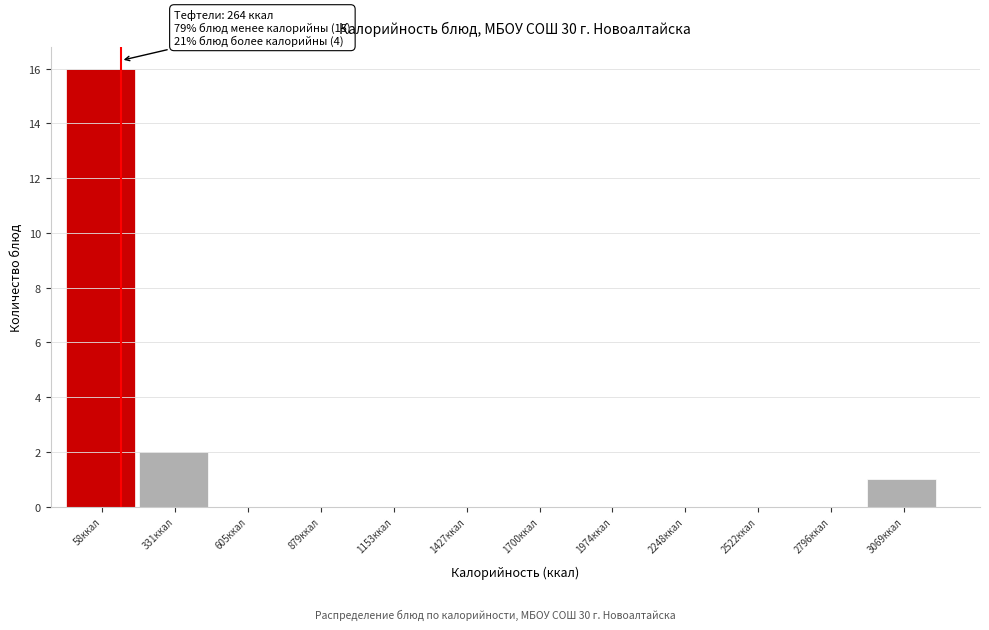

Reading left to right, list all the values displayed in this chart.

58ккал=16	331ккал=2	605ккал=0	879ккал=0	1153ккал=0	1427ккал=0	1700ккал=0	1974ккал=0	2248ккал=0	2522ккал=0	2796ккал=0	3069ккал=1